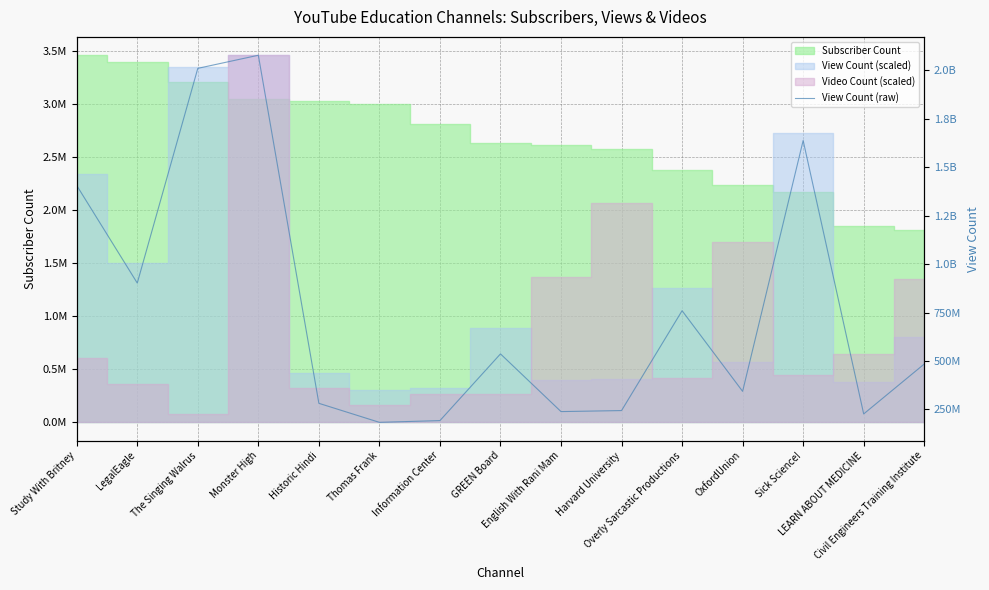

How many lines are shown in the chart?

1